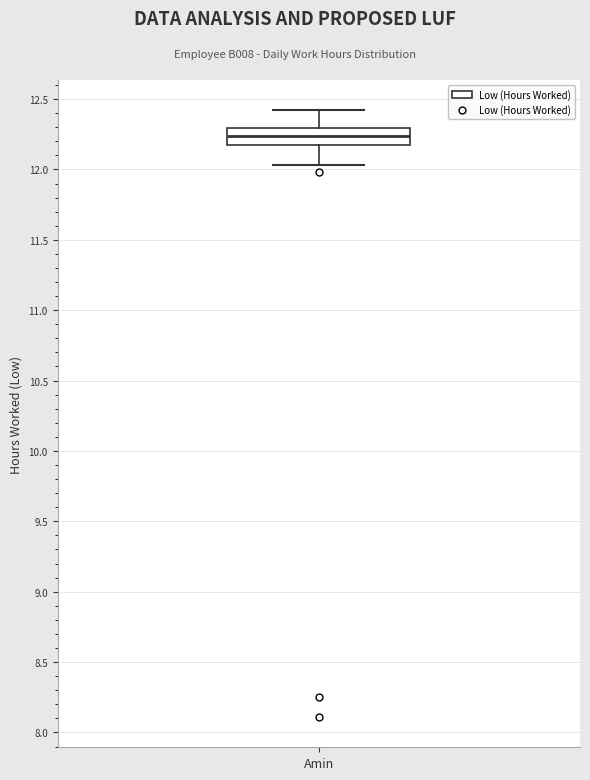

Where is the lower edge of the box for Amin on the y-axis? The values are not printed on the chart, so give them approximately, as read against the axis.

12.15